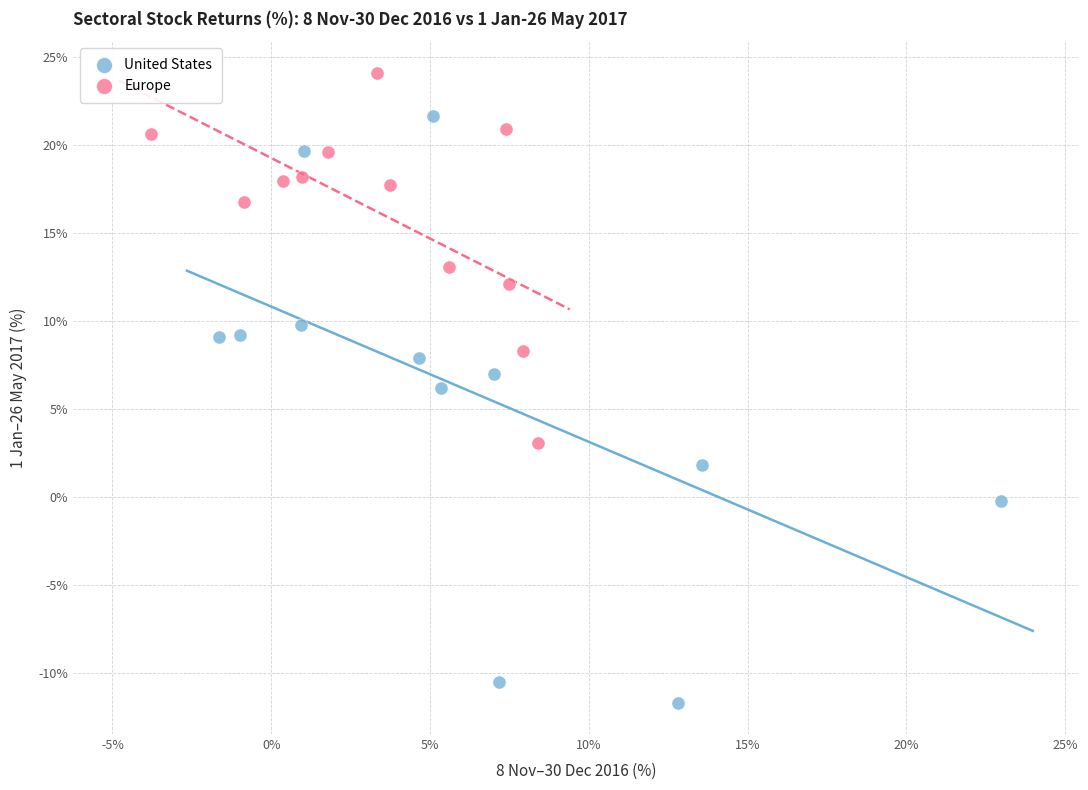

Which series has the widest spread of Y values?

United States